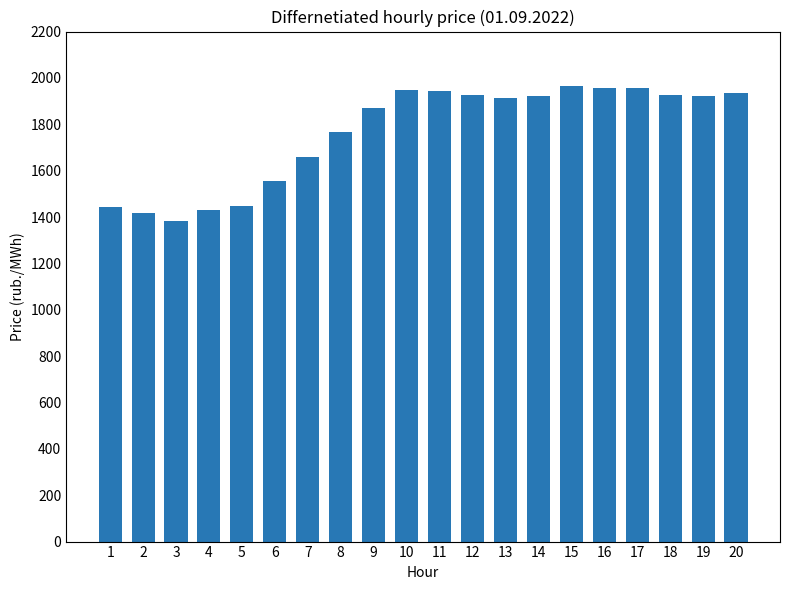

What is the difference between the values at 8 and 14?

154.3